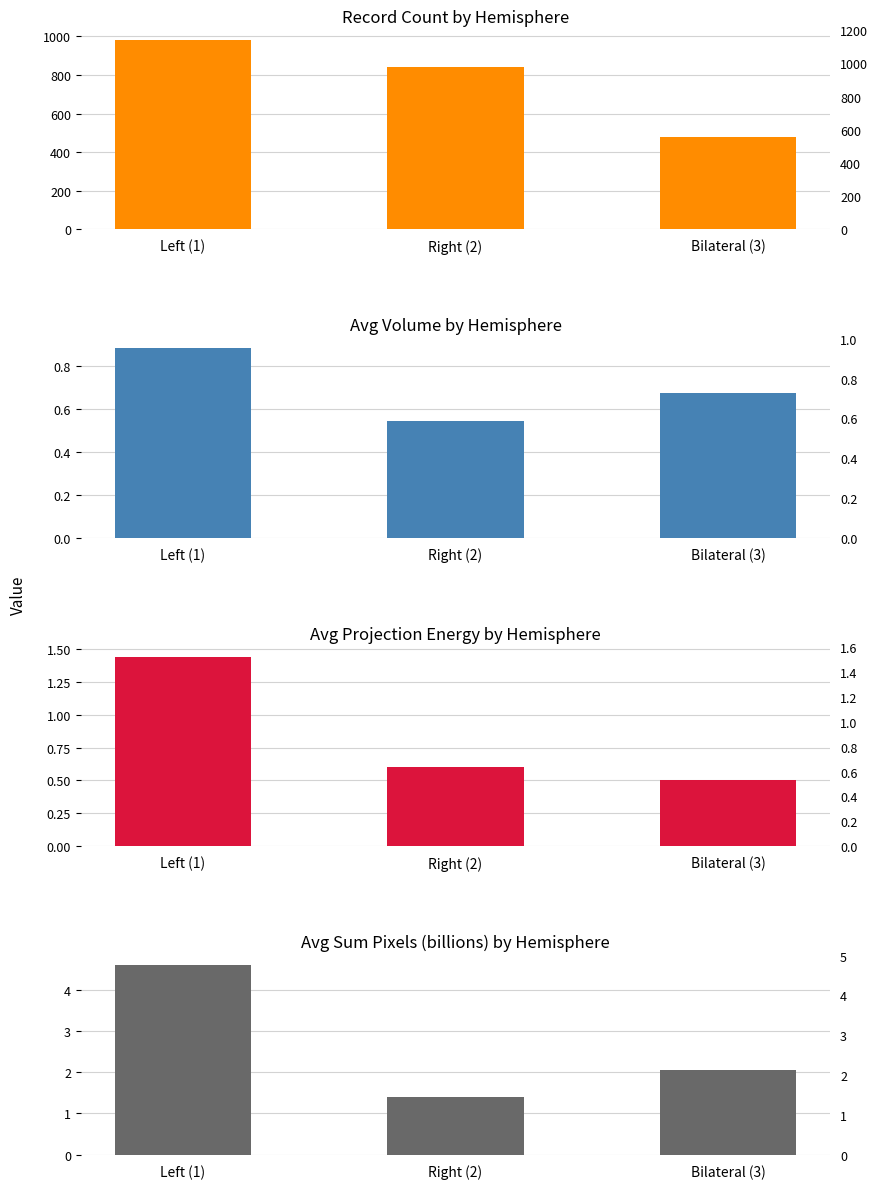

What is the sum of the Avg Volume by Hemisphere values at Right (2) and Left (1)?

1.4